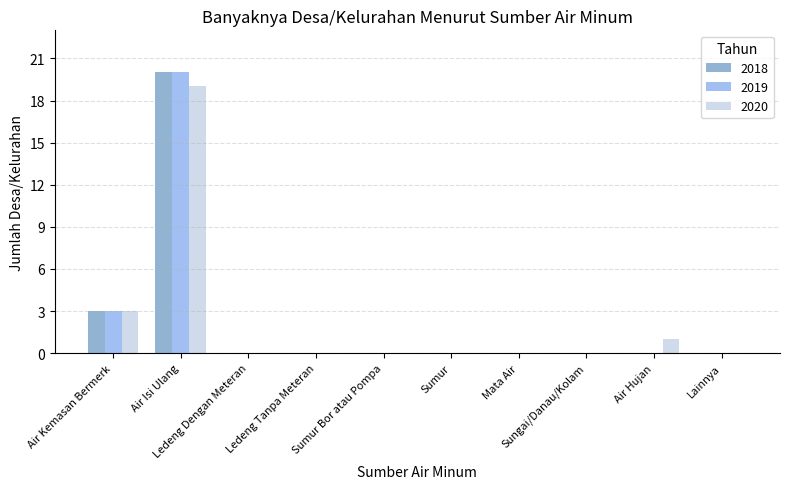

Reading left to right, extract all data points from this chart.

2018: 3	20	0	0	0	0	0	0	0	0
2019: 3	20	0	0	0	0	0	0	0	0
2020: 3	19	0	0	0	0	0	0	1	0